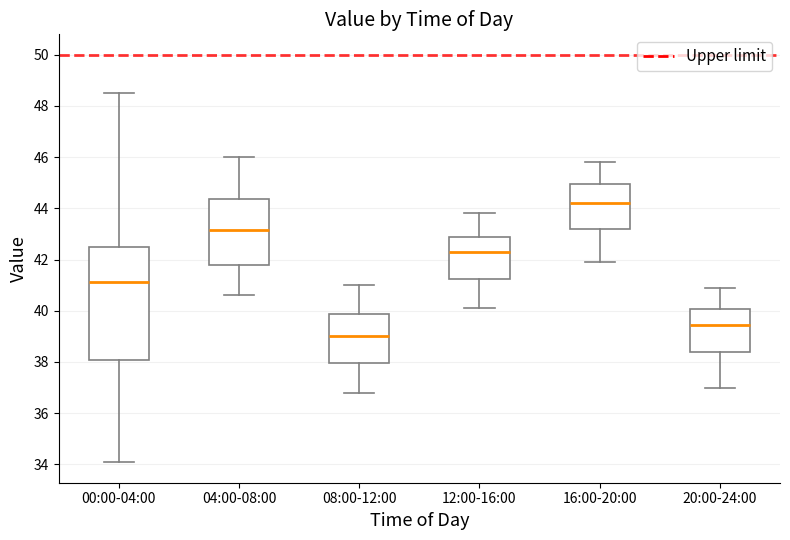

Reading left to right, transcribe this box plot: for each box, give where its median line is, the range the box spans, and where its two whiskers end, as read against the y-axis. The values are not printed on the chart, so give them approximately, as read against the axis.

00:00-04:00: median 41.2, box 38.0 to 42.6, whiskers 34.0 to 48.6
04:00-08:00: median 43.2, box 41.8 to 44.4, whiskers 40.6 to 46.0
08:00-12:00: median 39.0, box 38.0 to 39.8, whiskers 36.8 to 41.0
12:00-16:00: median 42.4, box 41.2 to 43.0, whiskers 40.2 to 43.8
16:00-20:00: median 44.2, box 43.2 to 45.0, whiskers 42.0 to 45.8
20:00-24:00: median 39.4, box 38.4 to 40.0, whiskers 37.0 to 41.0